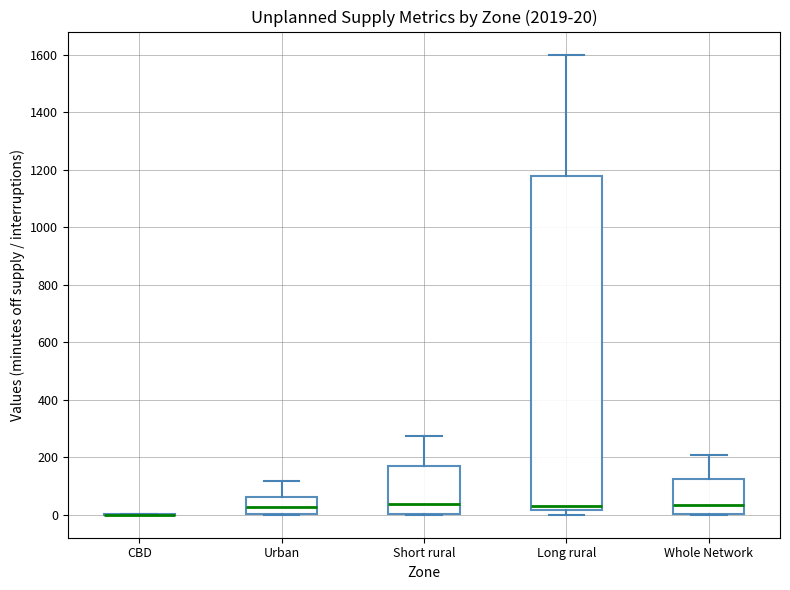

Comparing the boxes themselves (not the whiskers), which one is the tallest?

Long rural